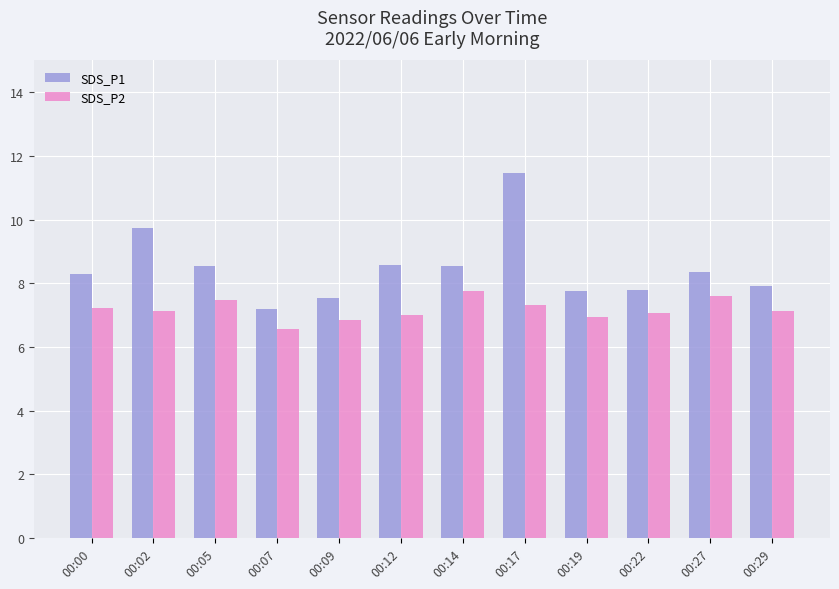

At which category is the sum across all series the highest?

00:17